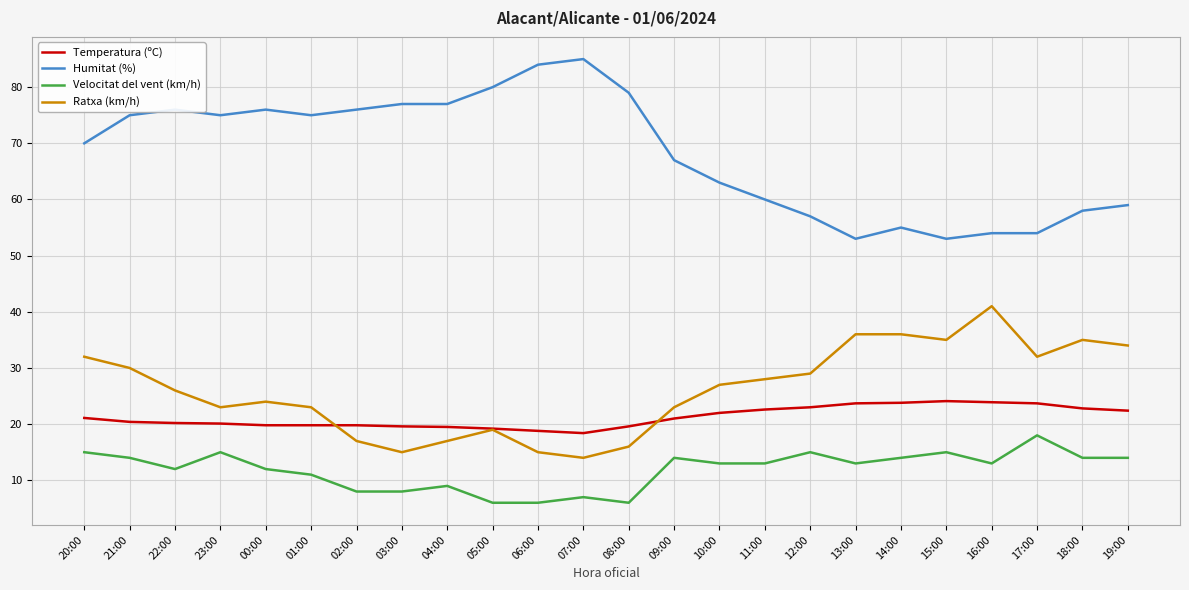

Which series has the largest total across all categories?

Humitat (%)